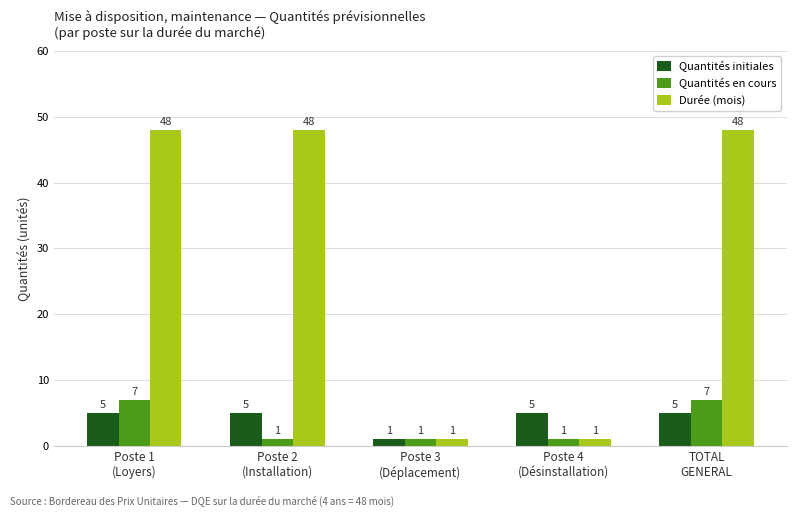

List the series in order of their peak value, highest first.

Durée (mois), Quantités en cours, Quantités initiales